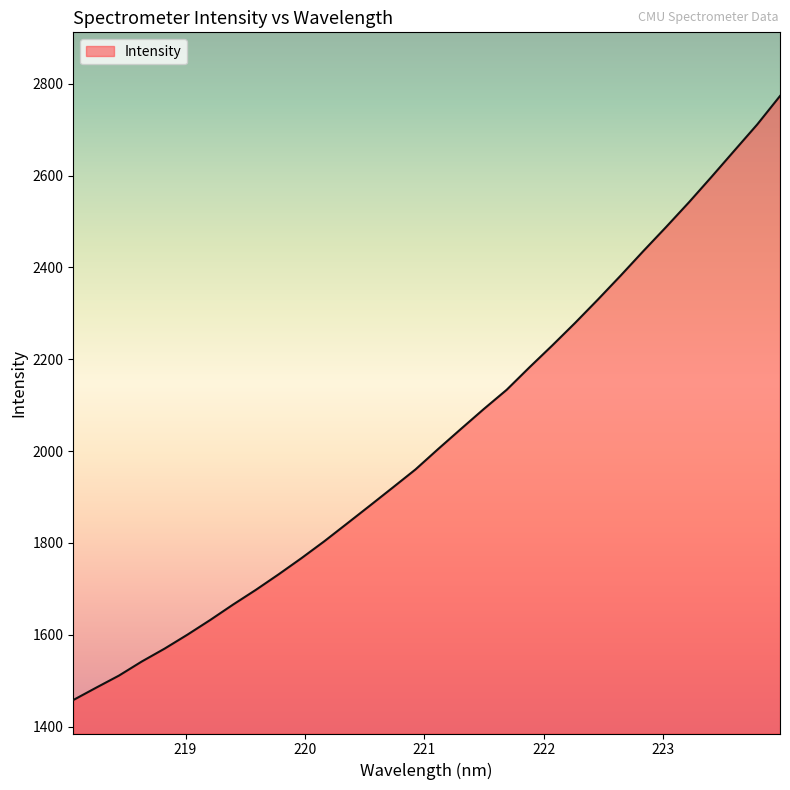

What is the smallest value displayed?

1457.7